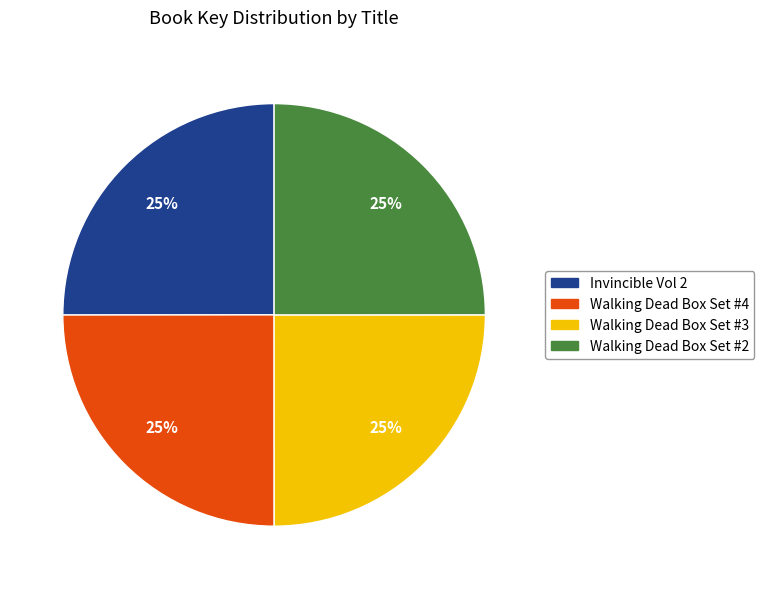

To the nearest percent, what percentage of the pie is Walking Dead Box Set #4?

25%